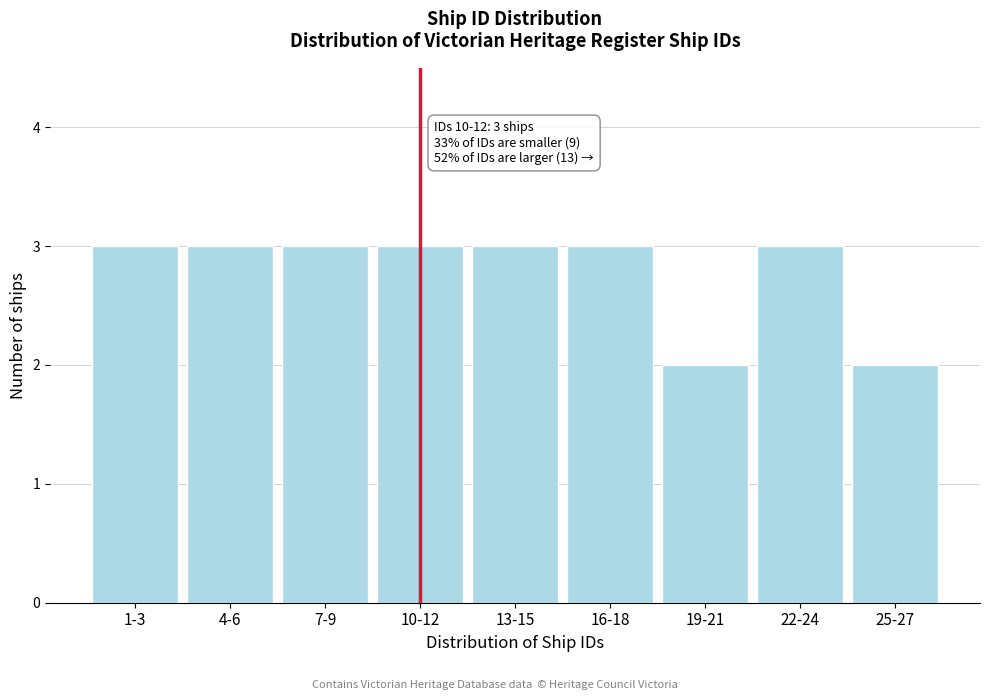

Reading right to left, transcribe all the data shown in this chart.

25-27=2	22-24=3	19-21=2	16-18=3	13-15=3	10-12=3	7-9=3	4-6=3	1-3=3